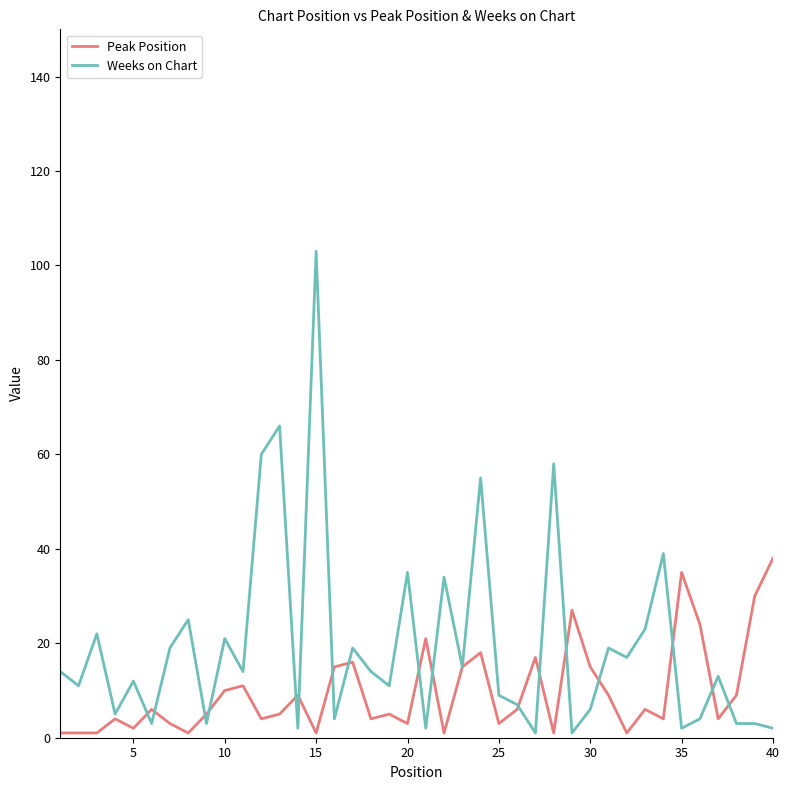

Rank the series by their average value, from lowest to highest.

Peak Position, Weeks on Chart